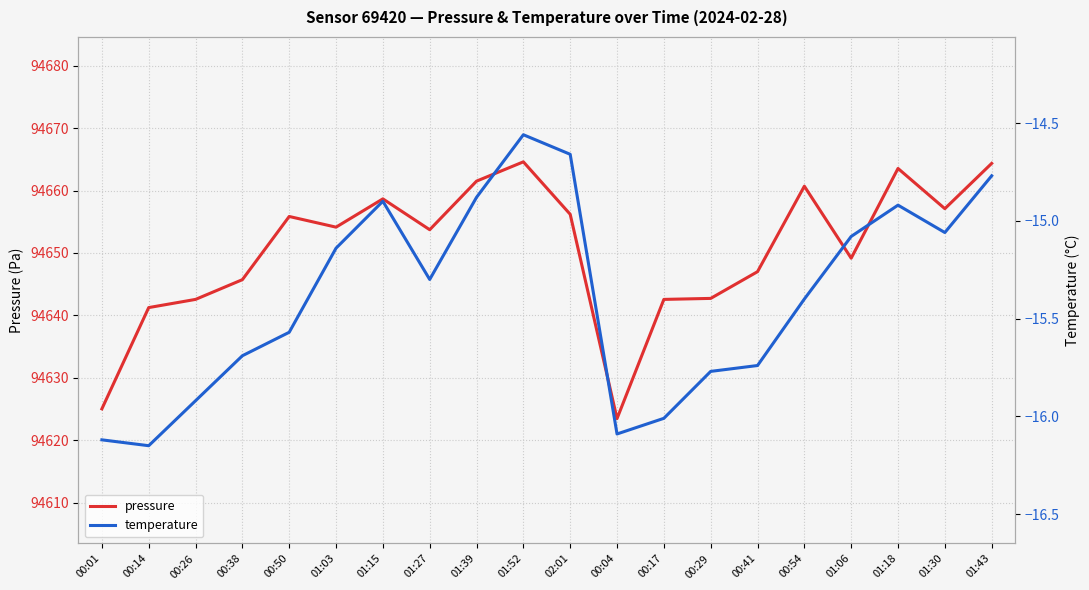

At which category does pressure reach its first local peak?

00:50